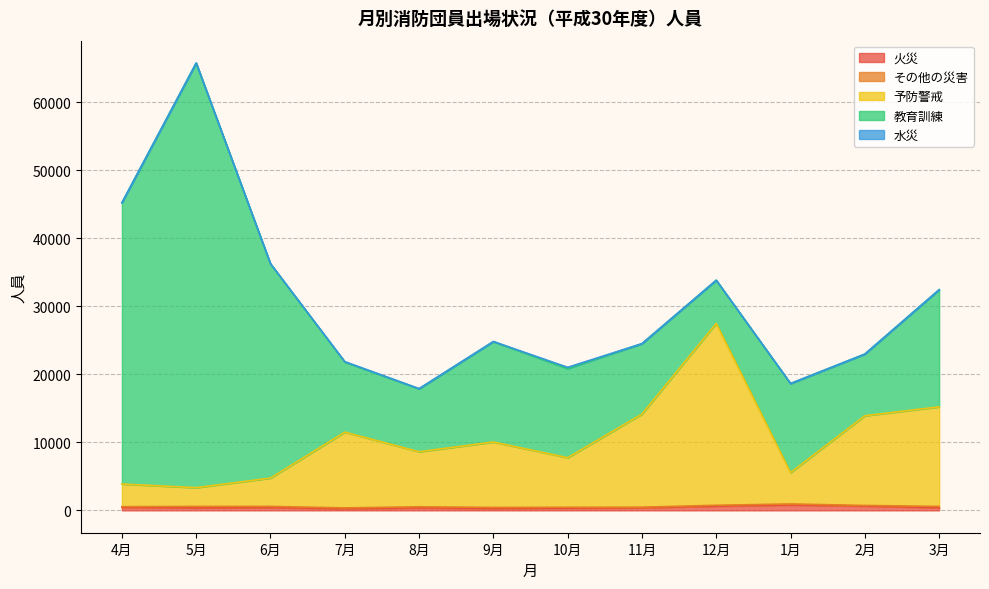

At which category does the chart reach its peak across all series?

5月